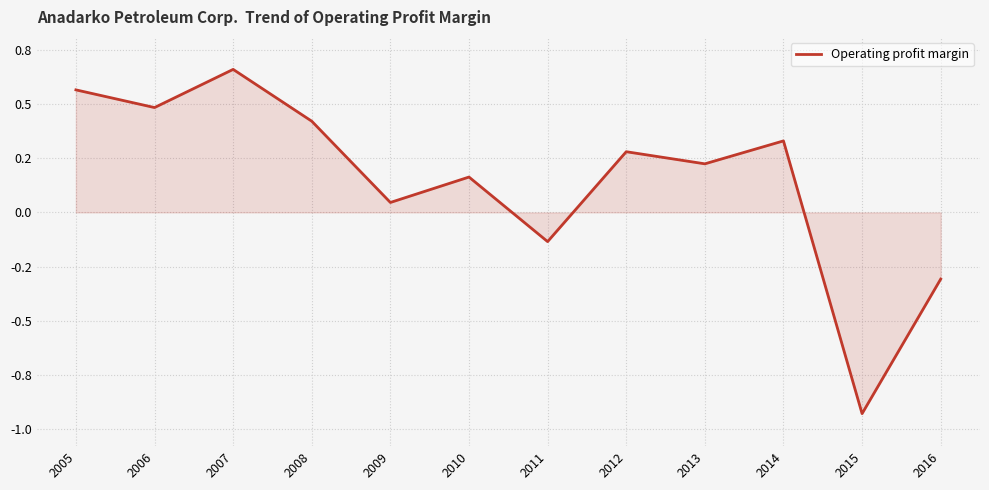

Is this an area chart (filled region under the line)?

Yes